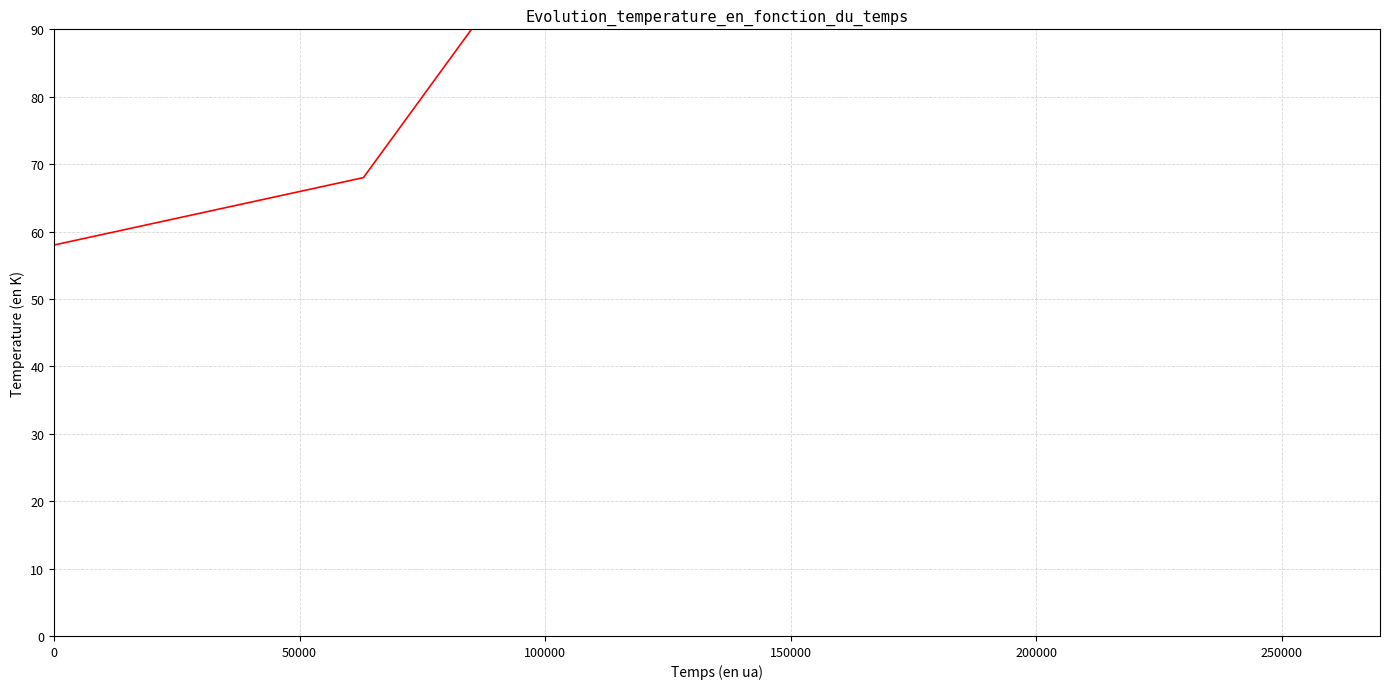

Reading right to left, list all the values displayed in this chart.

260	240	220	200	190	180	170	160	150	142	134	126	118	110	104	98	88	78	68	58